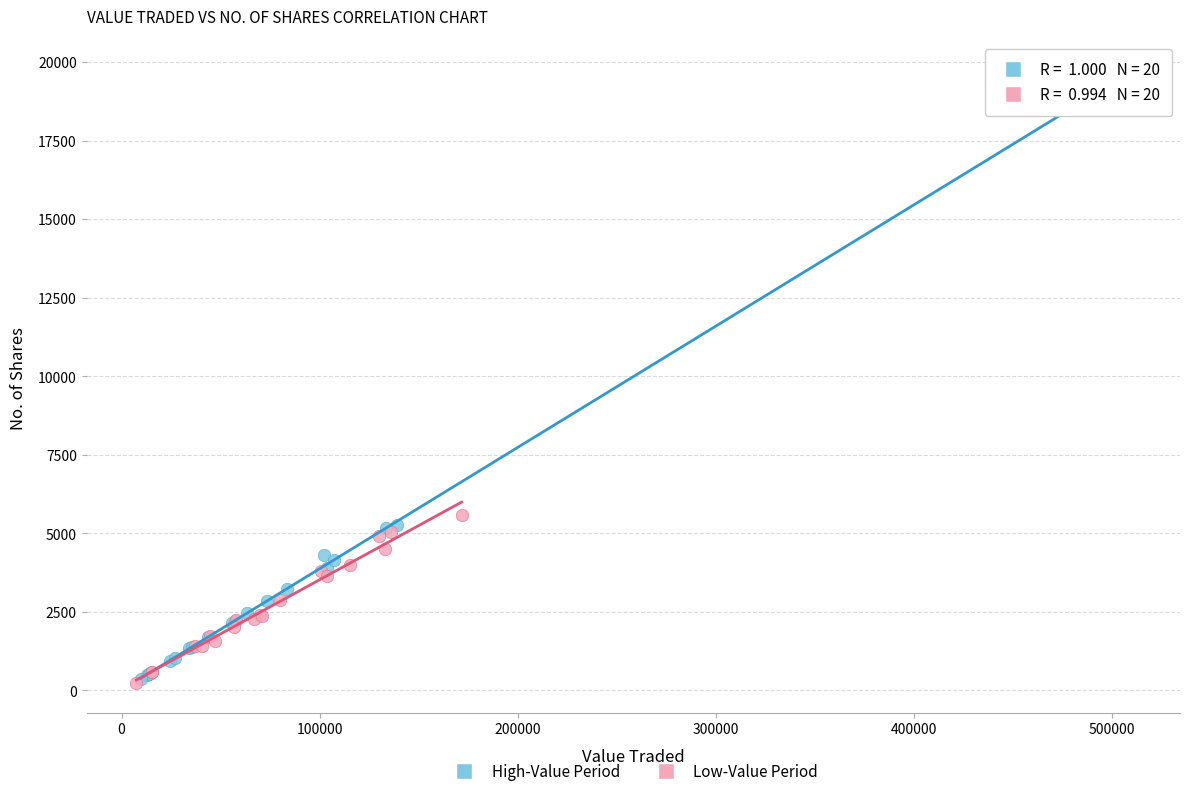

Which series has the largest Y range (max minus min)?

High-Value Period